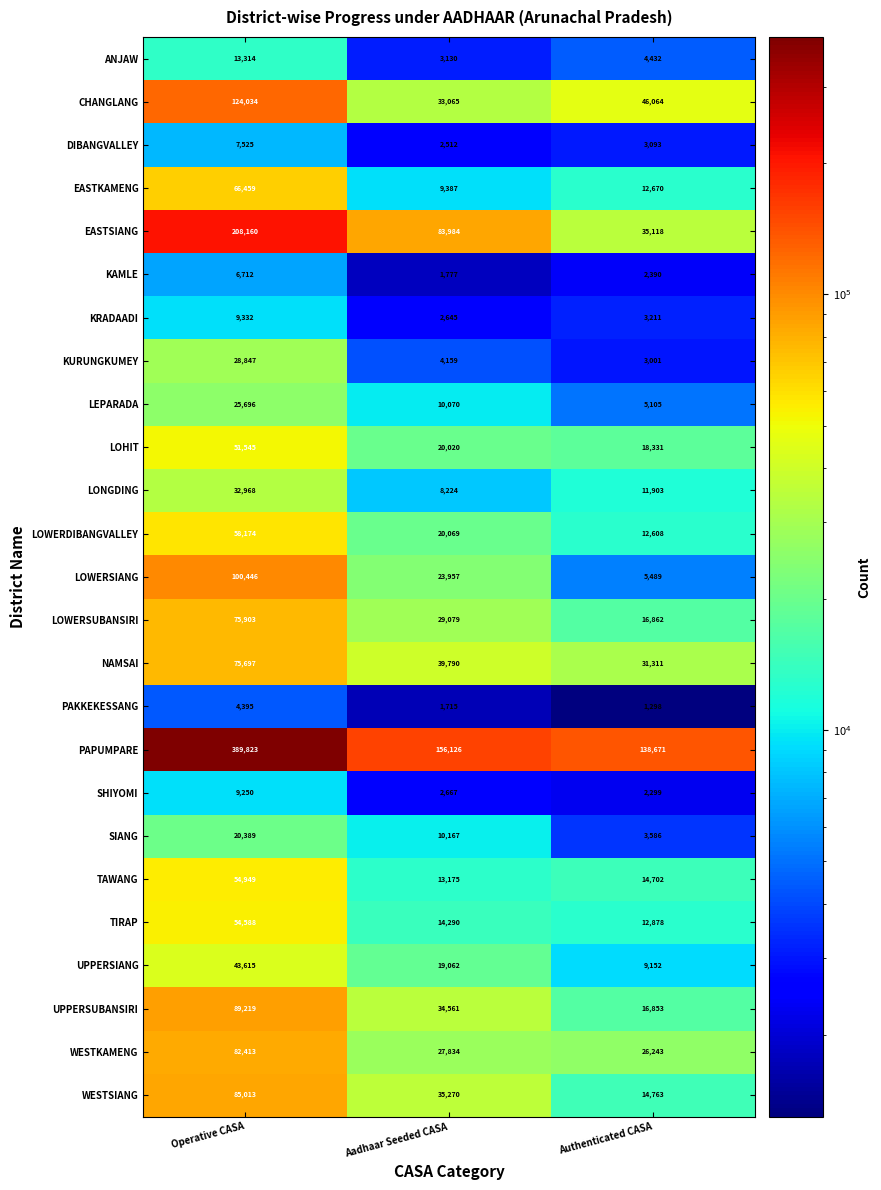

Count the LOWERSIANG values in the range 5489 to 100446.

3